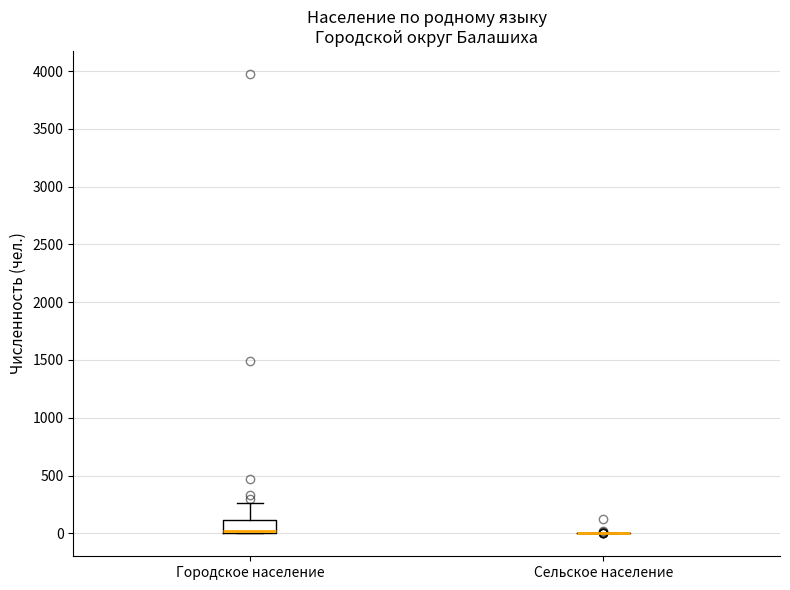

Reading left to right, read every box against the y-axis: the position of its median line, the range the box covers, and the ends of its whiskers. The values are not printed on the chart, so give them approximately, as read against the axis.

Городское население: median 0 (just above the box's lower edge), box 0 to 100, whiskers 0 to 250
Сельское население: box collapsed to a line at 0, whiskers 0 to 0